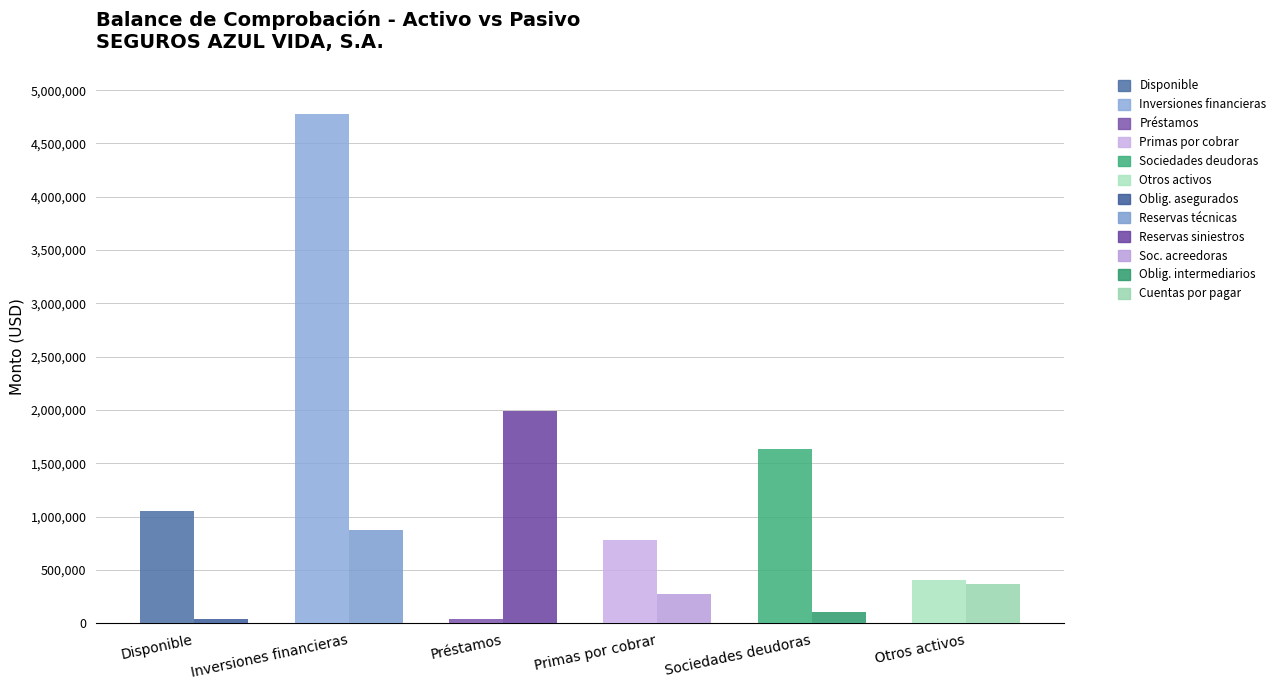

How many bars are there in total?

12